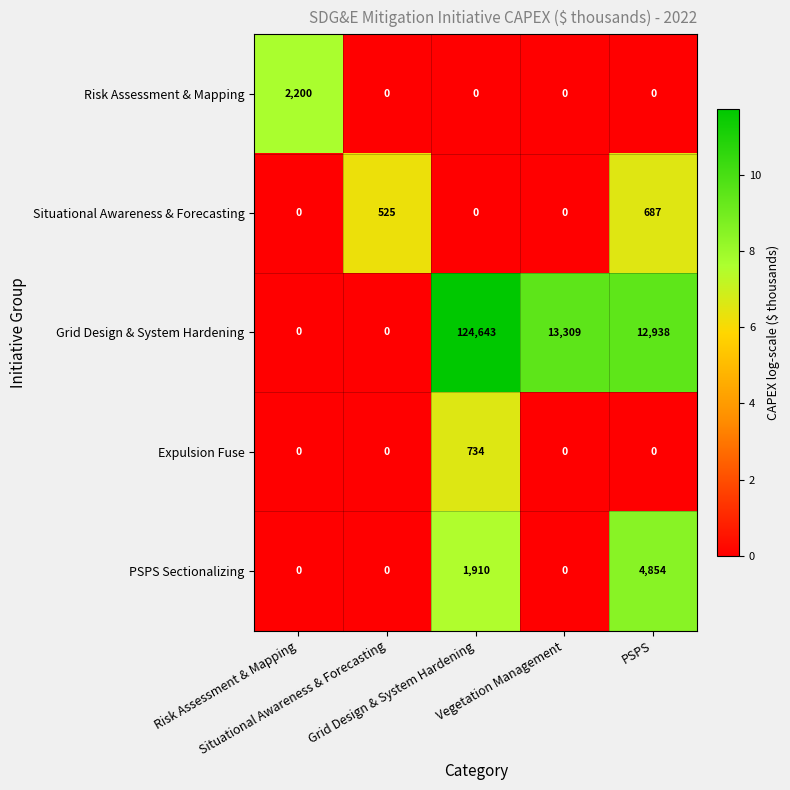

What is the sum of all Expulsion Fuse values?

734